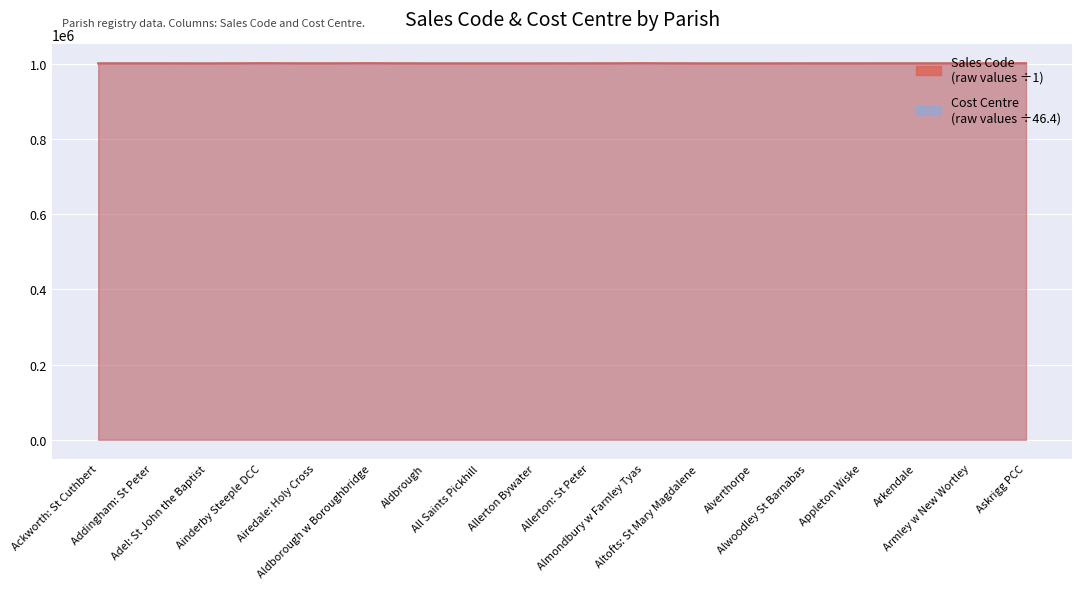

What is the sum of the Cost Centre values at Aldbrough and Appleton Wiske?

2002597.0